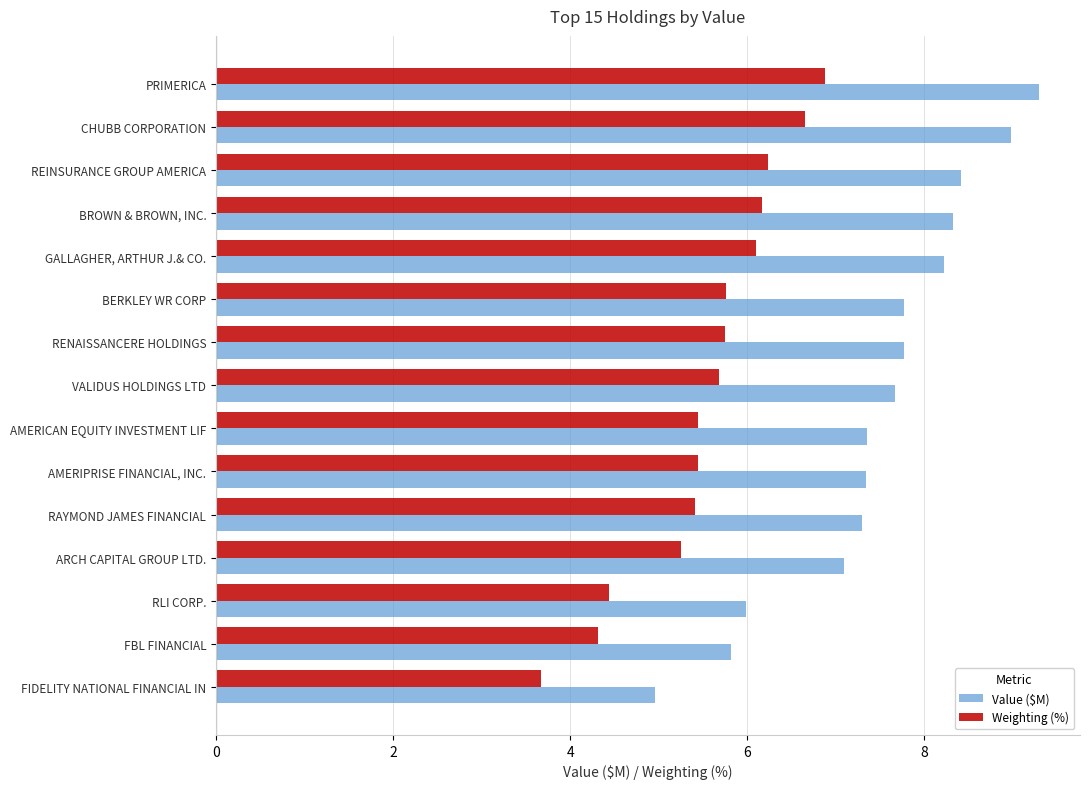

At which label does Weighting (%) reach its peak?

PRIMERICA